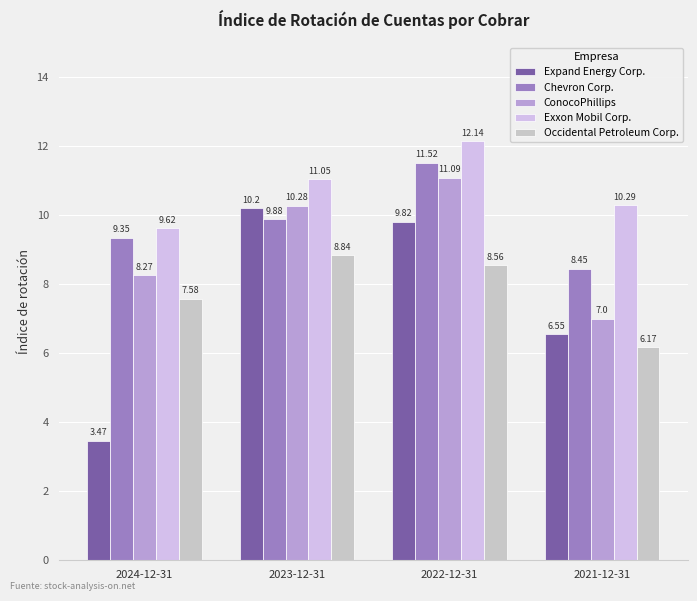

At which category is the sum across all series the highest?

2022-12-31